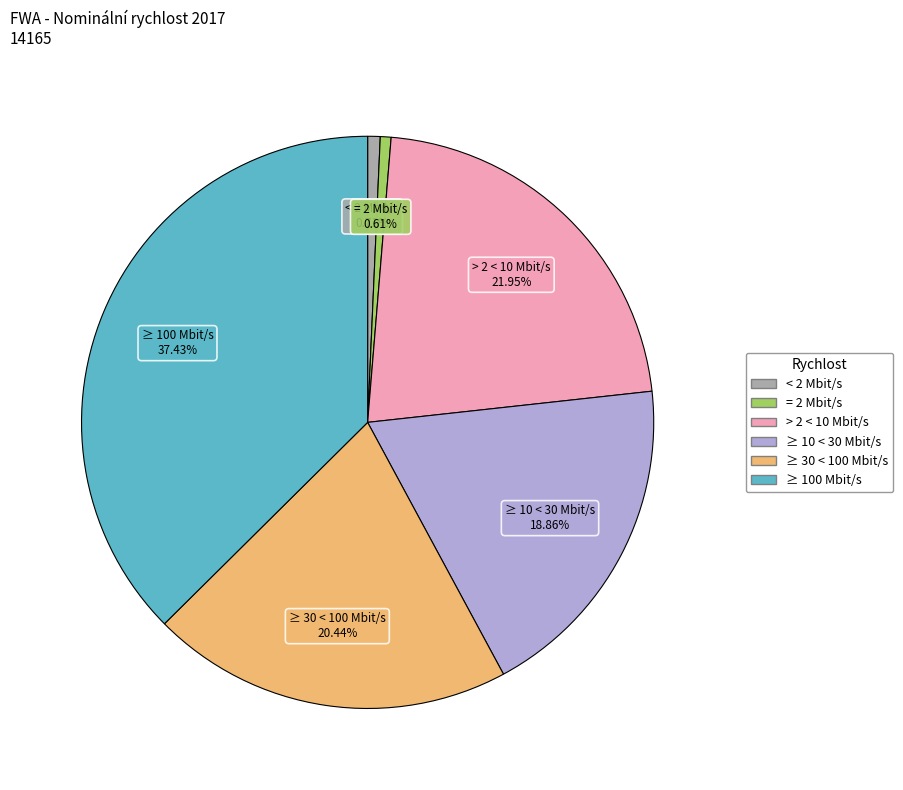

Does any single category account for the majority?

No